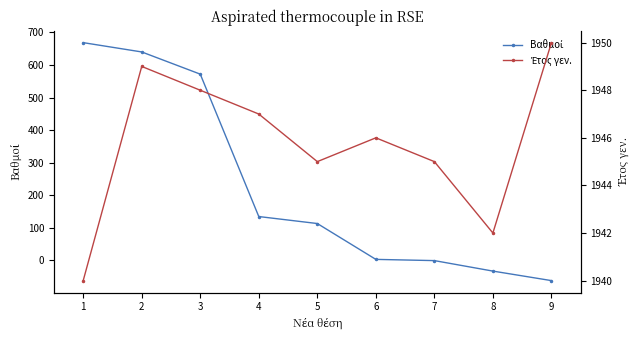

True or false: Έτος γεν. and Βαθμοί intersect in this chart.

False